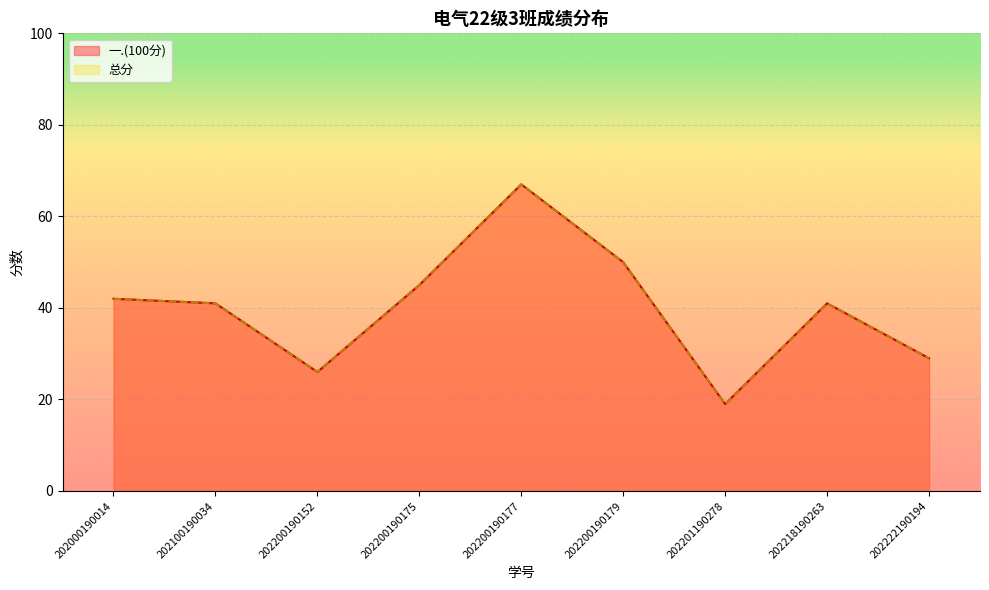

What is the value of the 总分 point at the 3rd from the left?

26